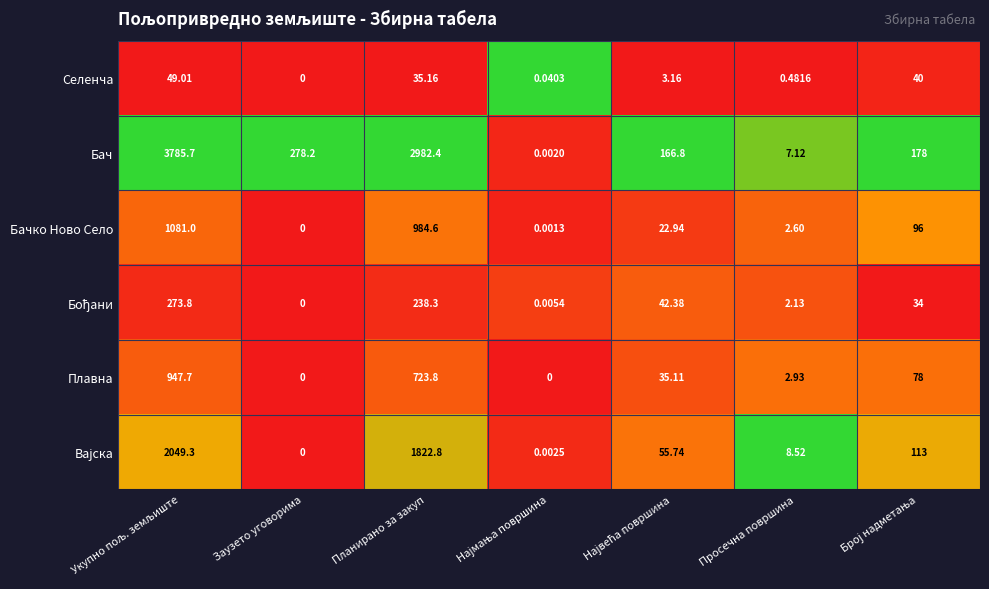

Count the number of categories in the chart.

7